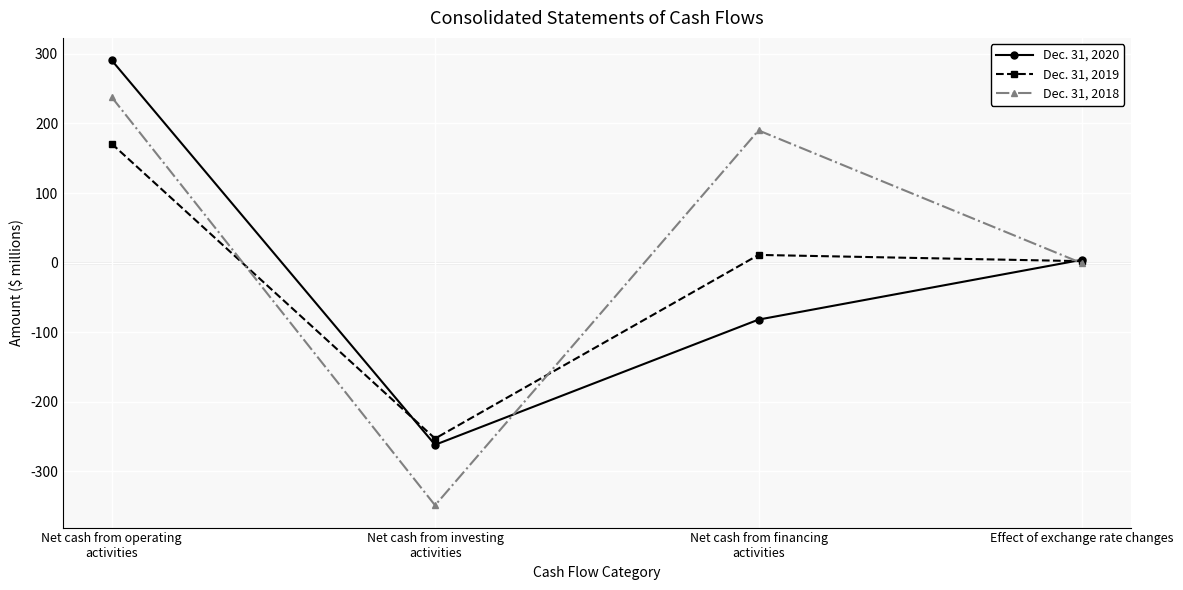

The value of Dec. 31, 2019 at Net cash from operating
activities is 171. True or false?

True